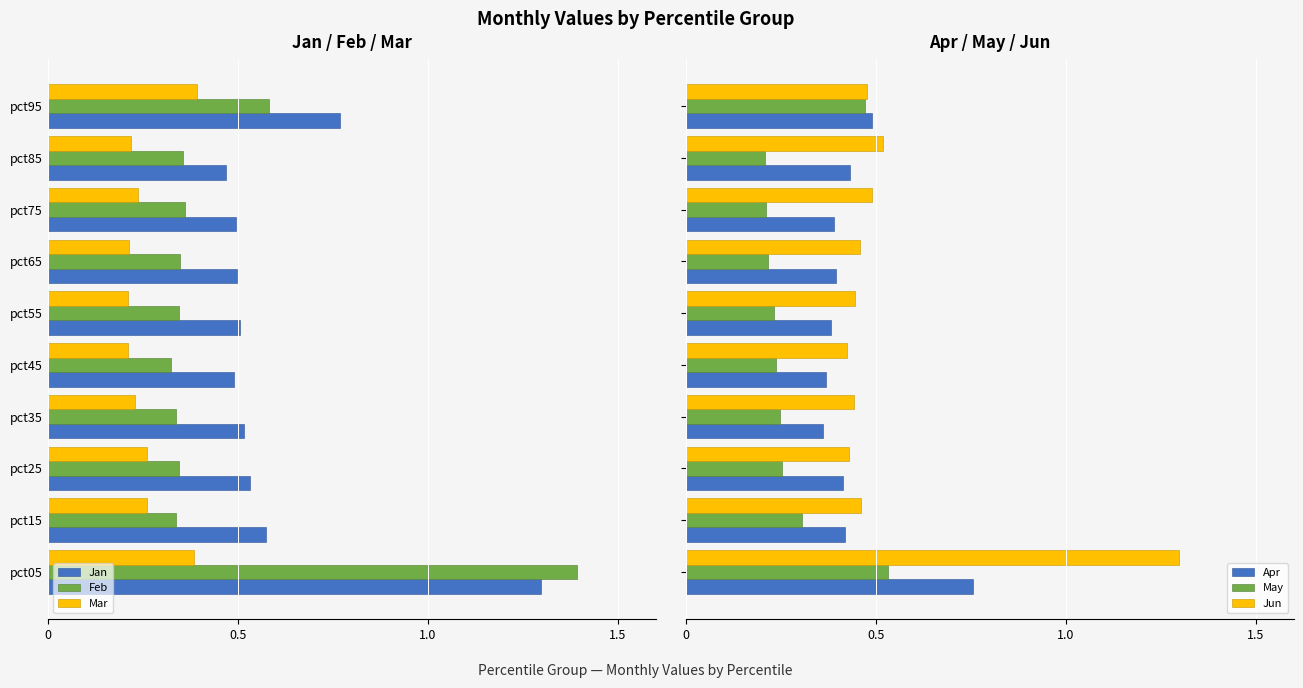

What is the maximum value for Jun?

1.3